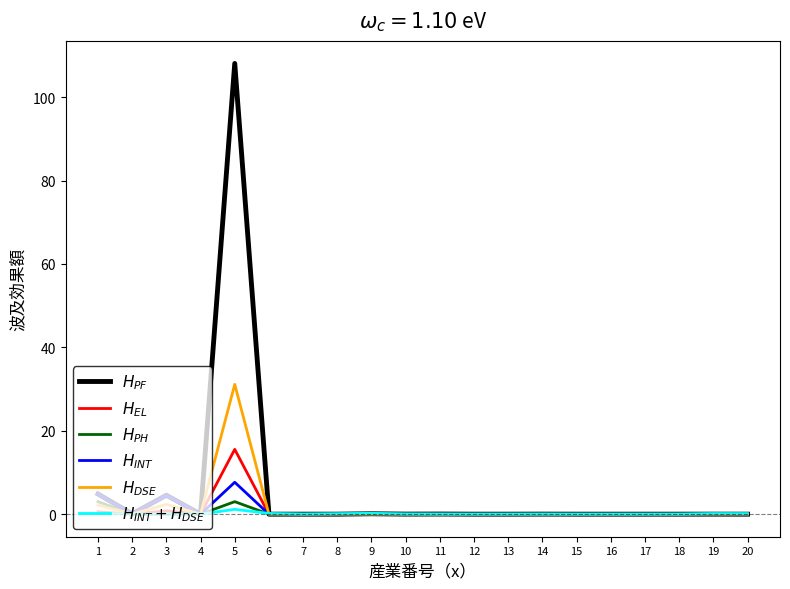

Which category has the highest value across all series?

5